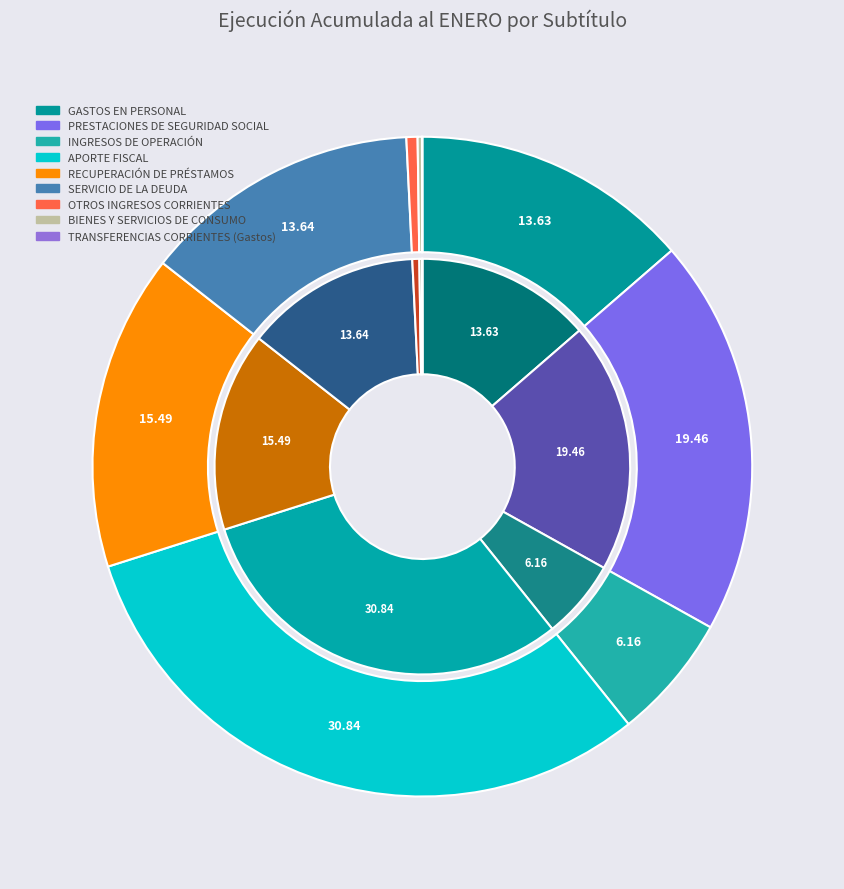

Combined, do PRESTACIONES DE SEGURIDAD SOCIAL and INGRESOS DE OPERACIÓN account for over 50%?

No